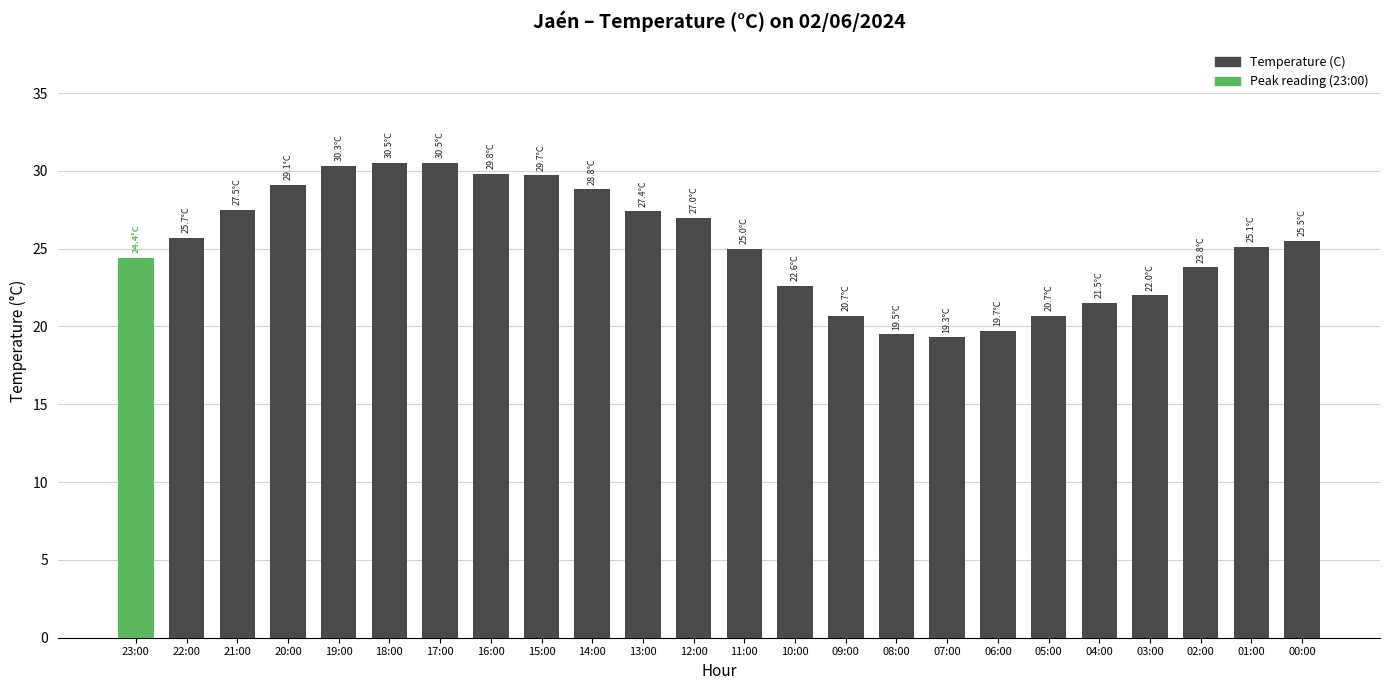

What is the difference between the second highest and minimum values?

11.2